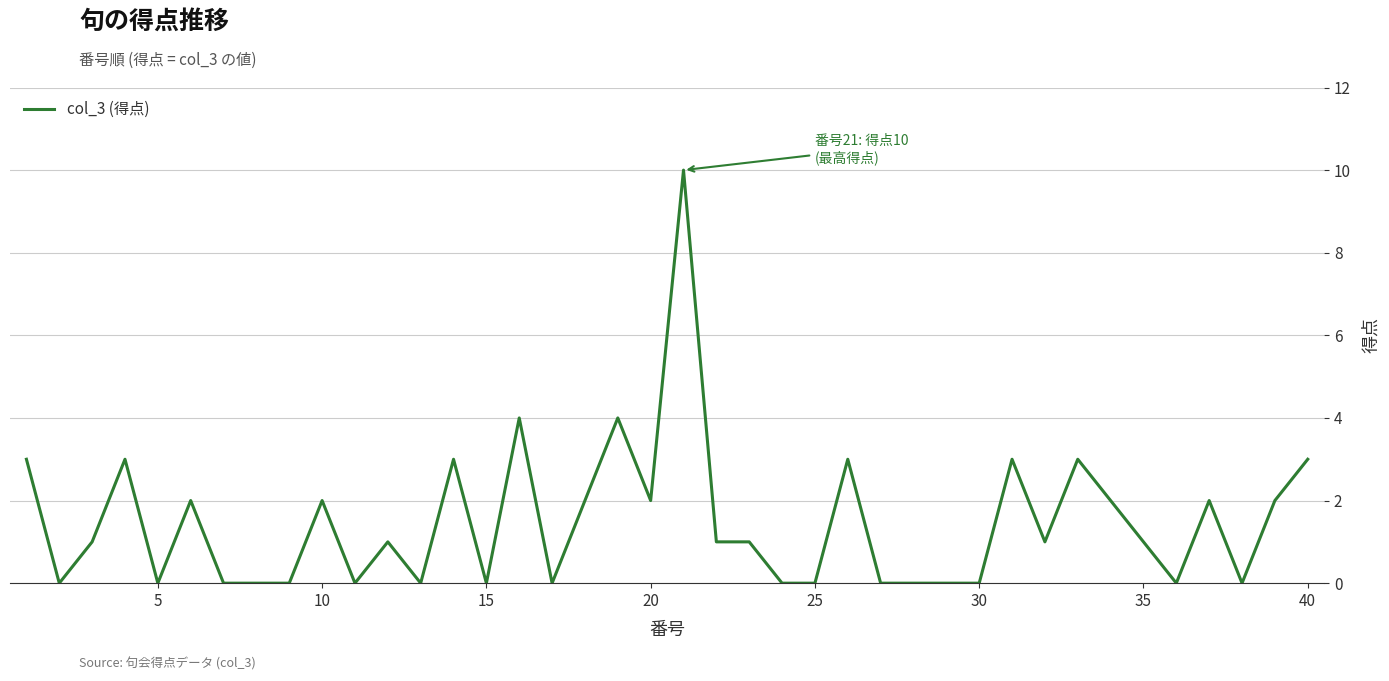

What is the difference between the maximum and minimum values?

10